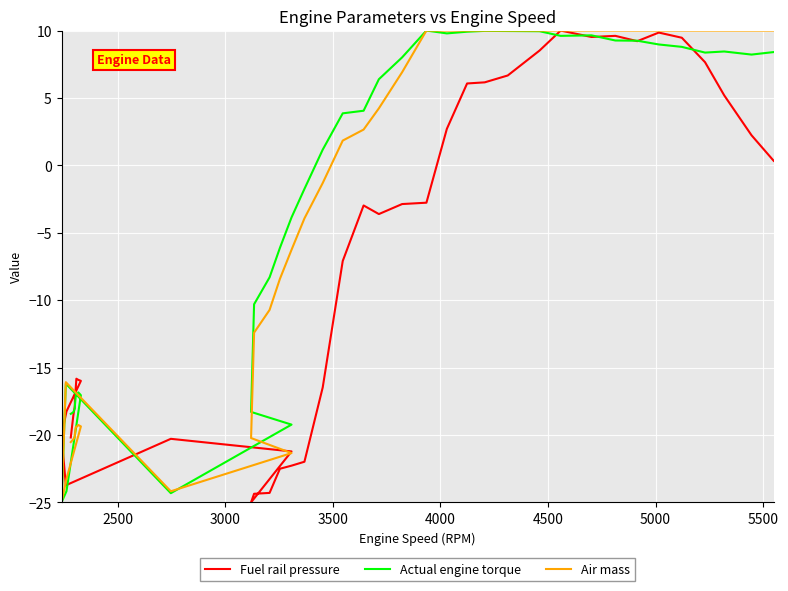

What is the difference between the second highest and second lowest values in the Actual engine torque series?

34.3